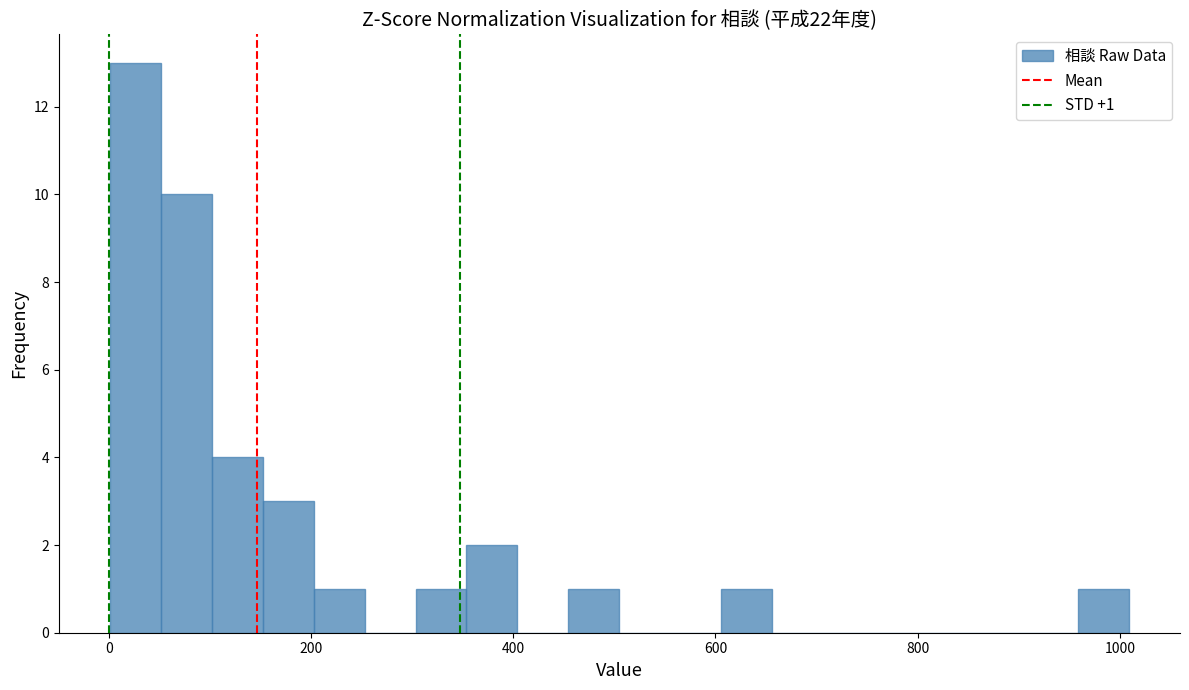

Around what value on the x-axis is the tallest bar? Give the approximate position of its centre, as read against the axis.

20